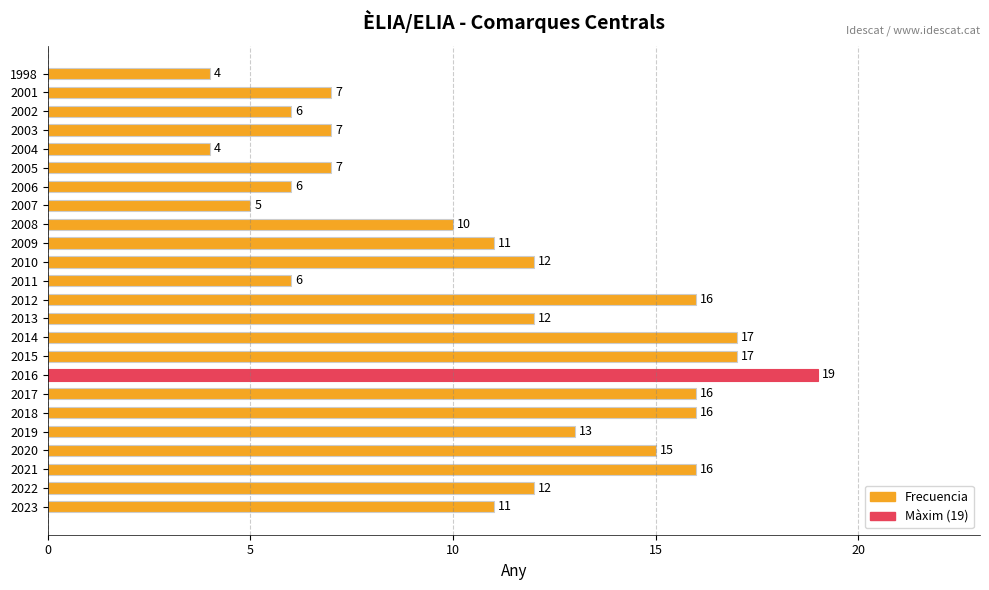

What is the difference between the maximum and minimum values?

15